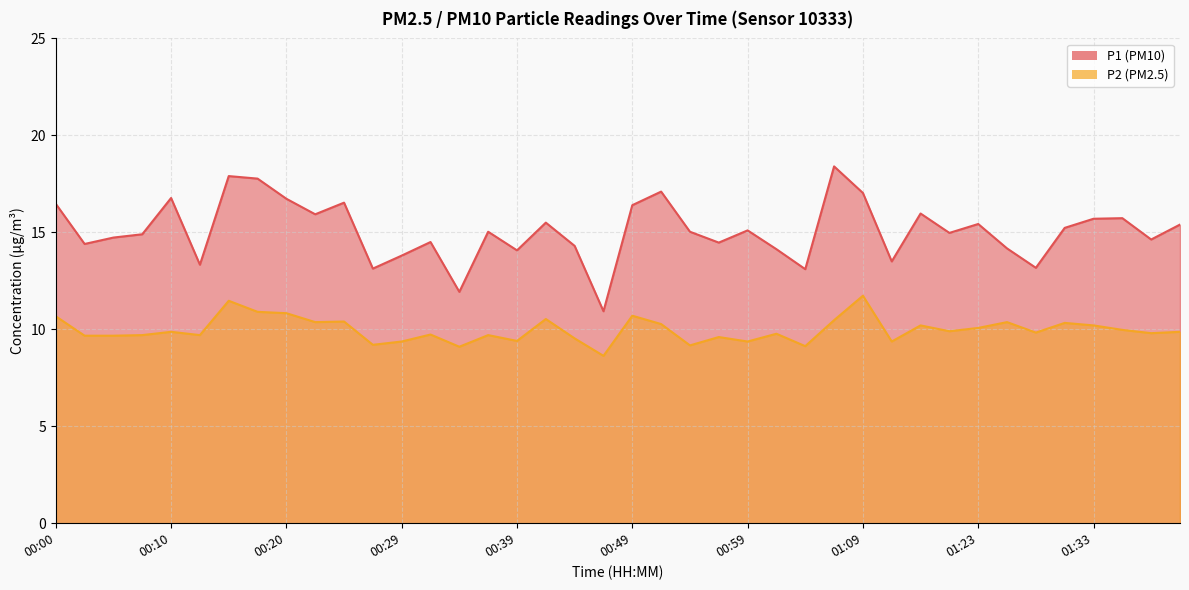

True or false: P1 and P2 cross at least once.

False